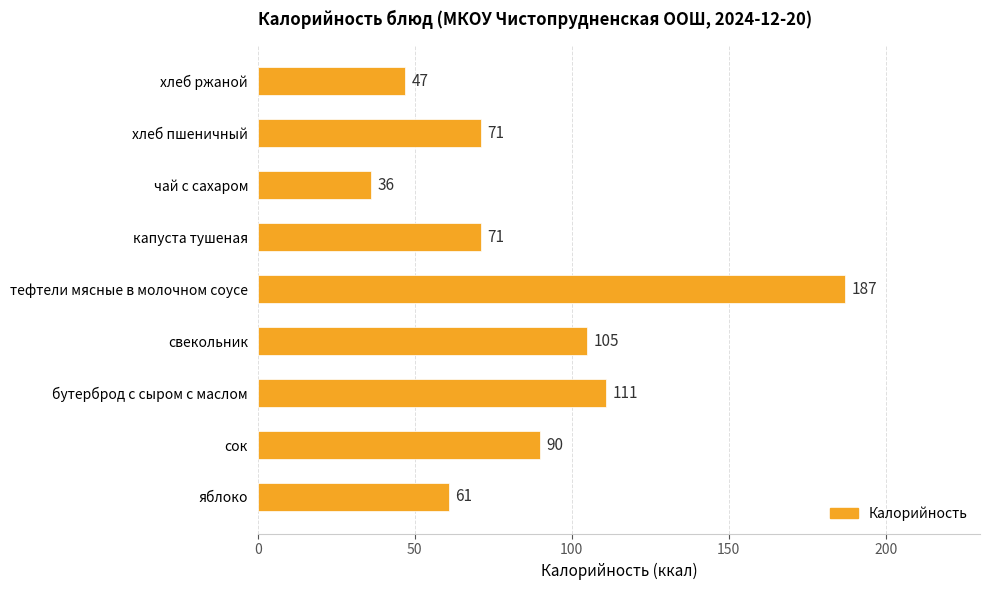

What is the sum of all values?

779